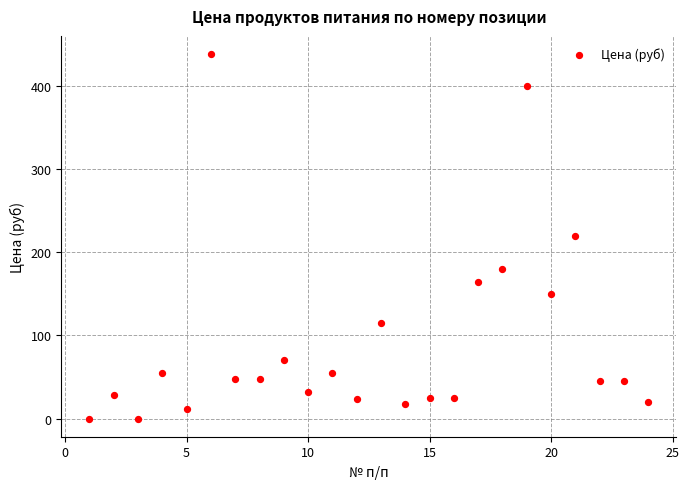

What is the range of X values (max minus min)?

23.0